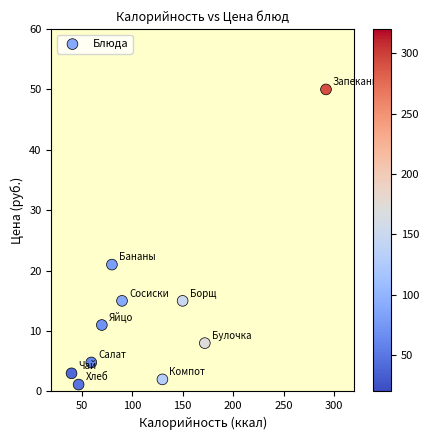

What is the range of X values (max minus min)?

252.0